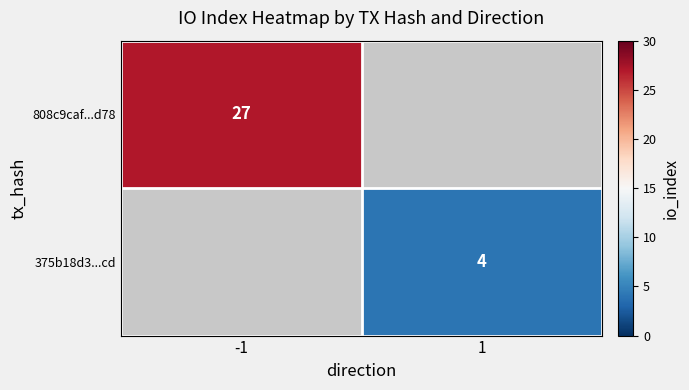

How many positive values does the 808c9caf...d78 series have?

1